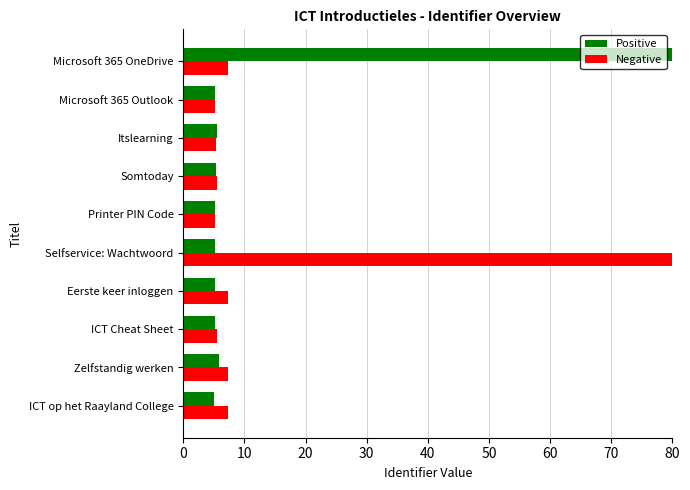

The value of Negative at ICT Cheat Sheet is 5.4. True or false?

True